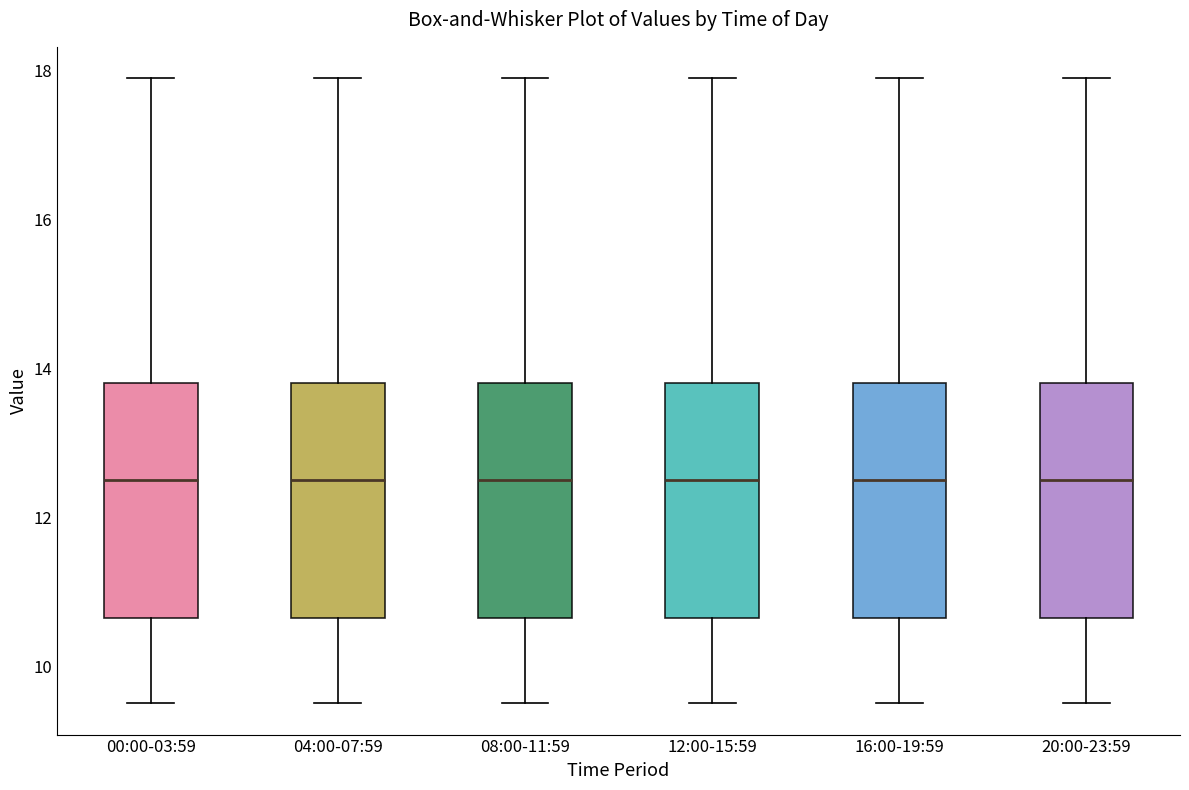

Where does the median line of the box for 08:00-11:59 sit on the y-axis? The values are not printed on the chart, so give them approximately, as read against the axis.

12.6